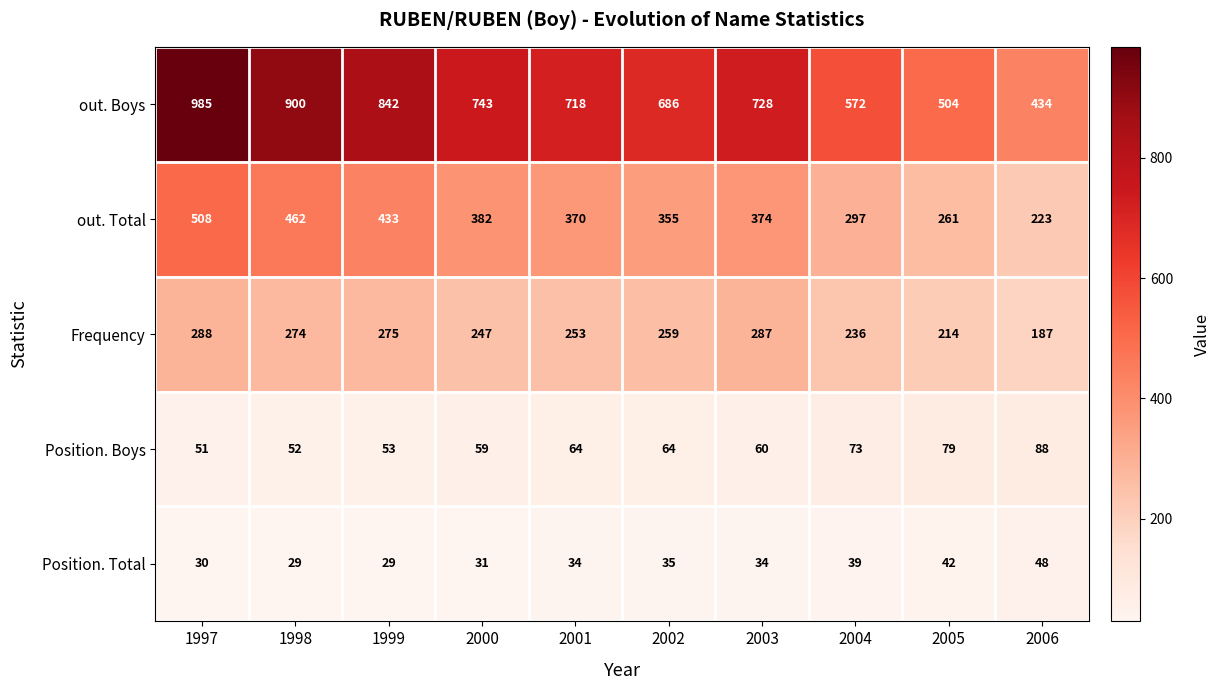

What is the average value of the Position. Total series?

35